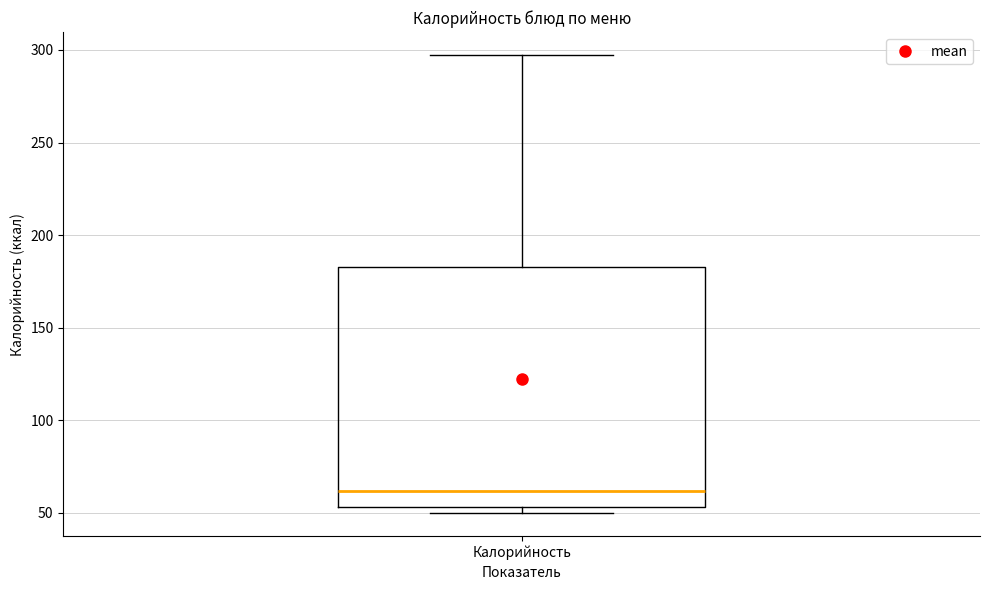

Transcribe this box plot: give where the median line is, the range the box spans, and where the two whiskers end, as read against the y-axis. The values are not printed on the chart, so give them approximately, as read against the axis.

median 60, box 55 to 185, whiskers 50 to 295